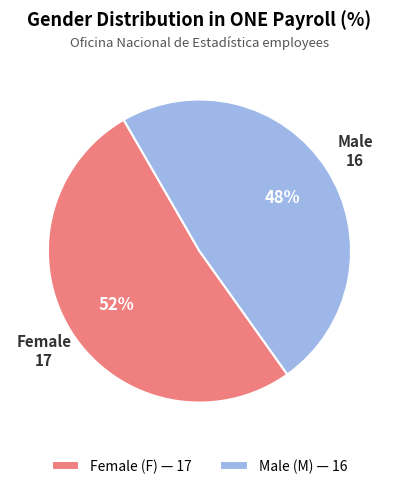

What is the ratio of the value at Female (F) — 17 to the value at Male (M) — 16?

1.1